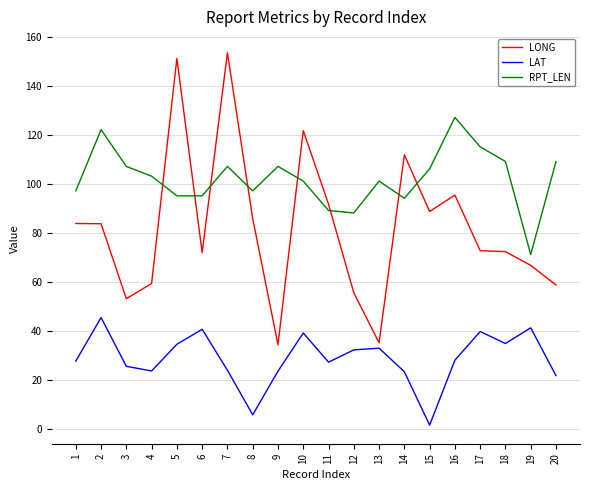

Which series changed the most between 5 and 20?

LONG